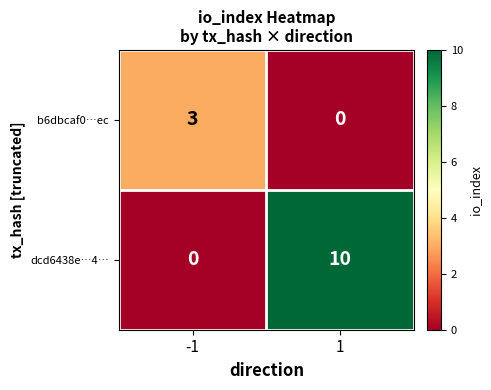

What is the difference between the highest and lowest values at 1?

10